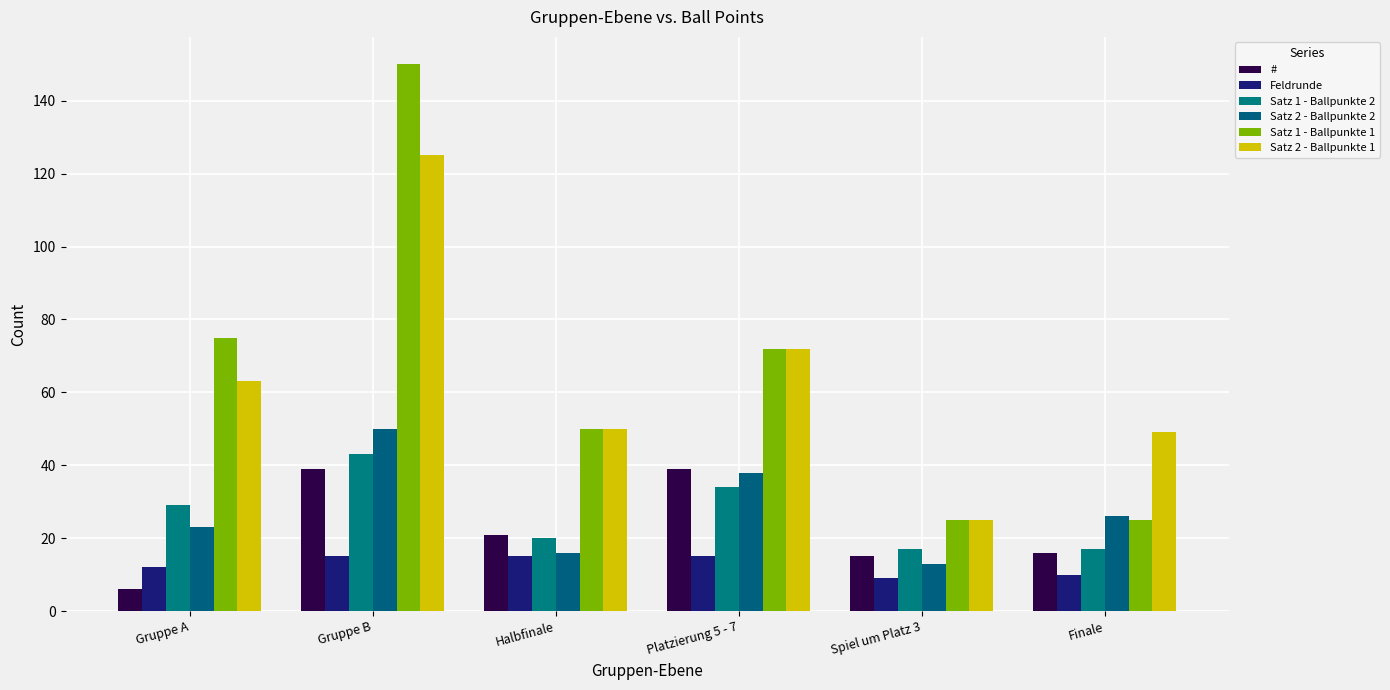

What is the highest value of the Satz 1 - Ballpunkte 1 series?

150